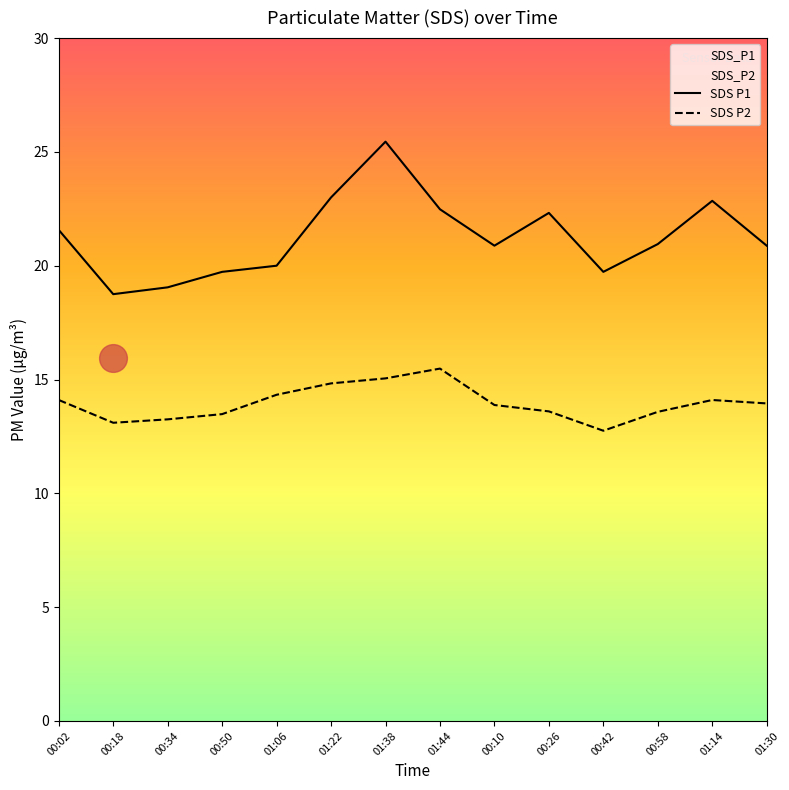

Is the value of SDS P2 at 01:22 greater than the value of SDS P1 at 00:50?

No